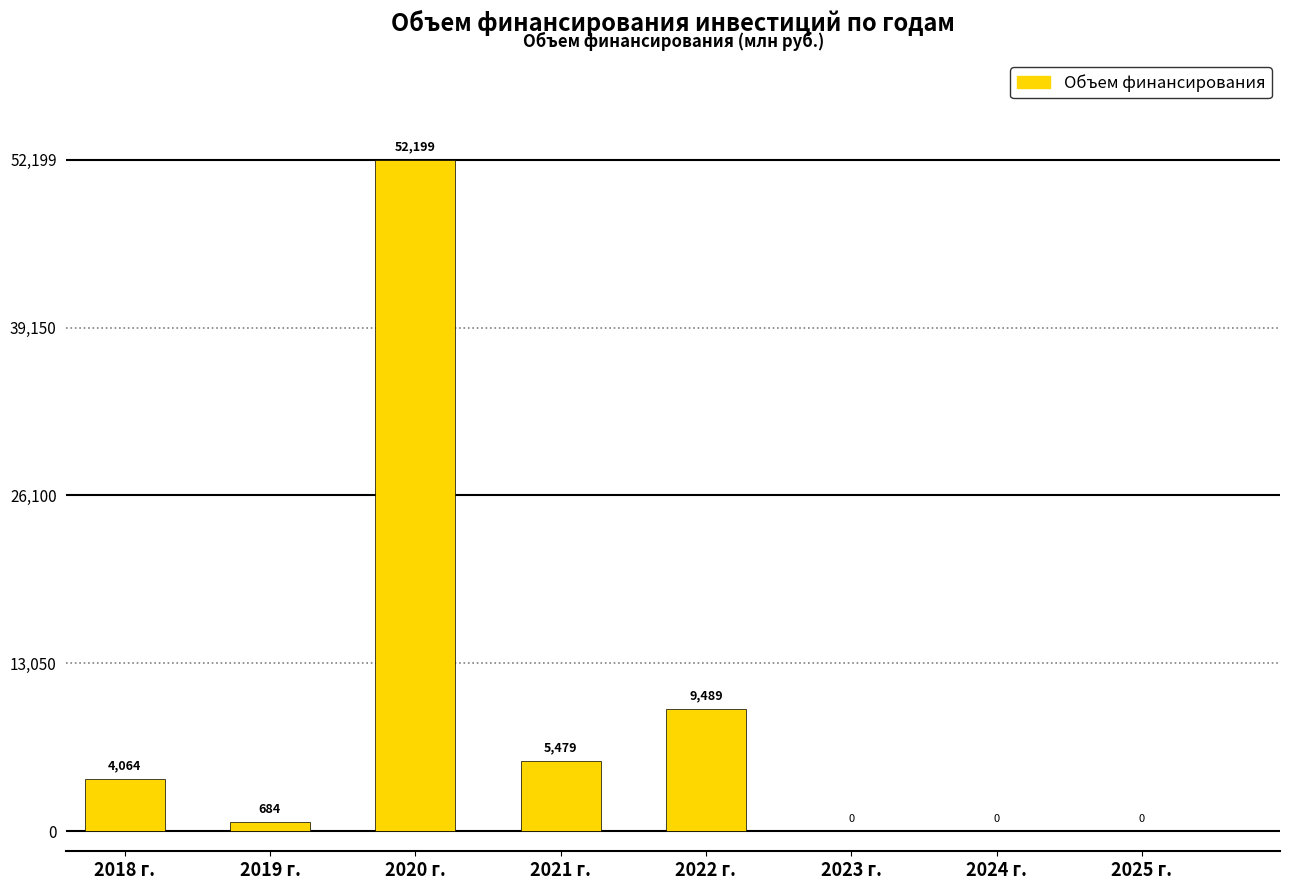

What is the change in value from 2018 г. to 2022 г.?

+5424.8